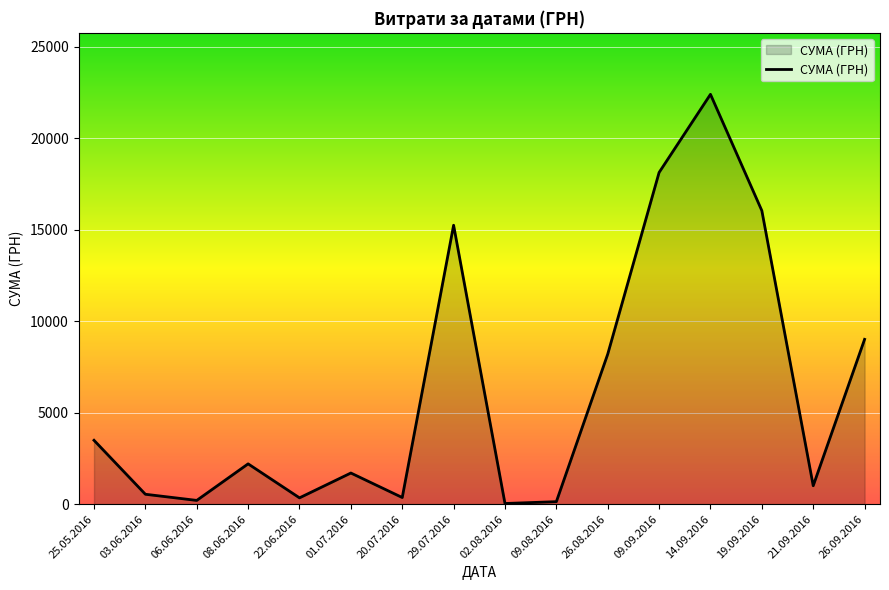

Where is the first local maximum?

08.06.2016